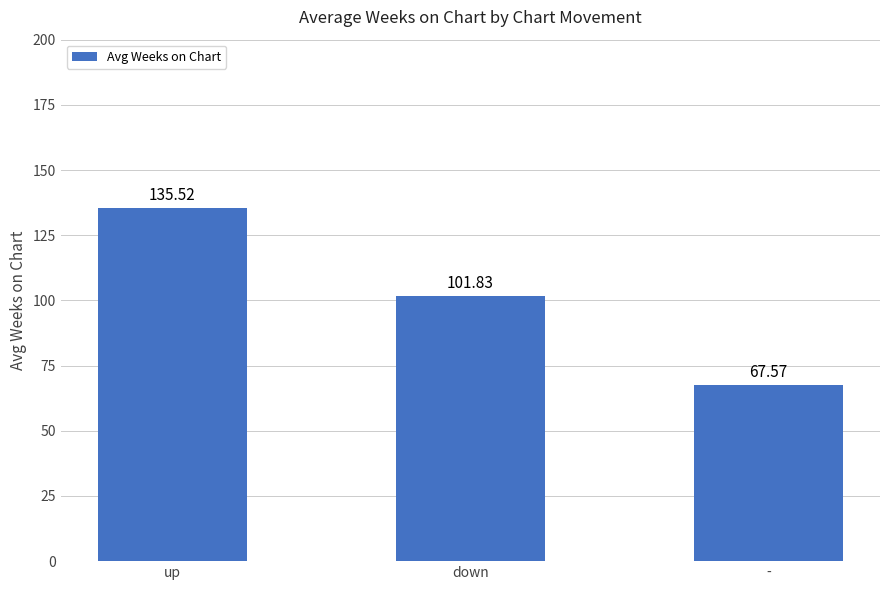

Rank the categories by value from highest to lowest.

up, down, -